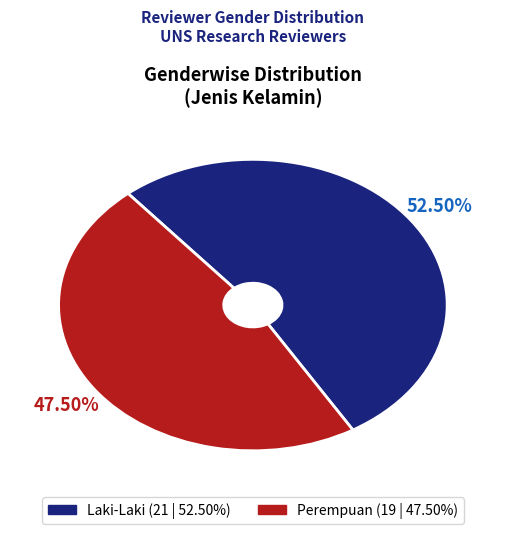

Rank the categories by value from highest to lowest.

Laki-Laki, Perempuan